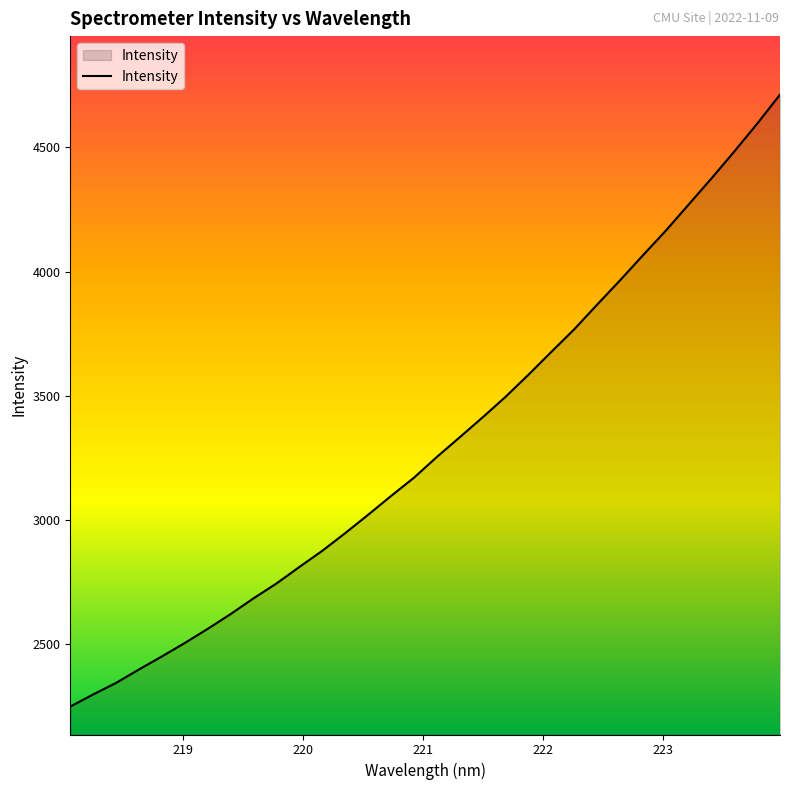

How many lines are shown in the chart?

1